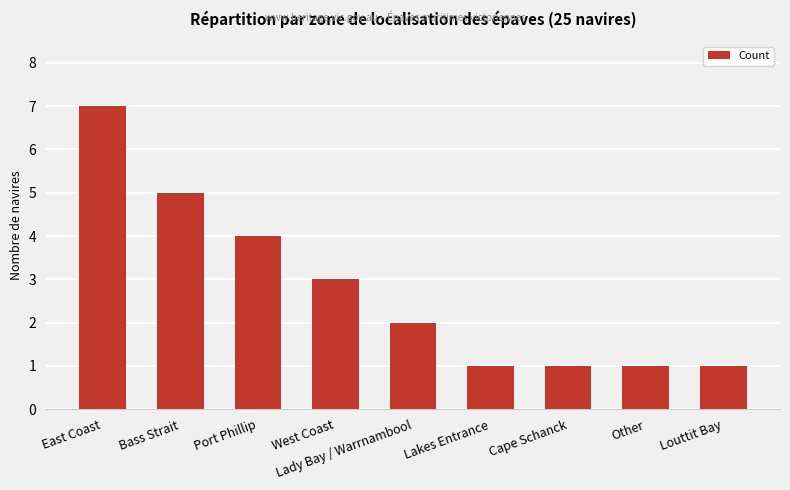

The value at Lady Bay / Warrnambool is 1. True or false?

False